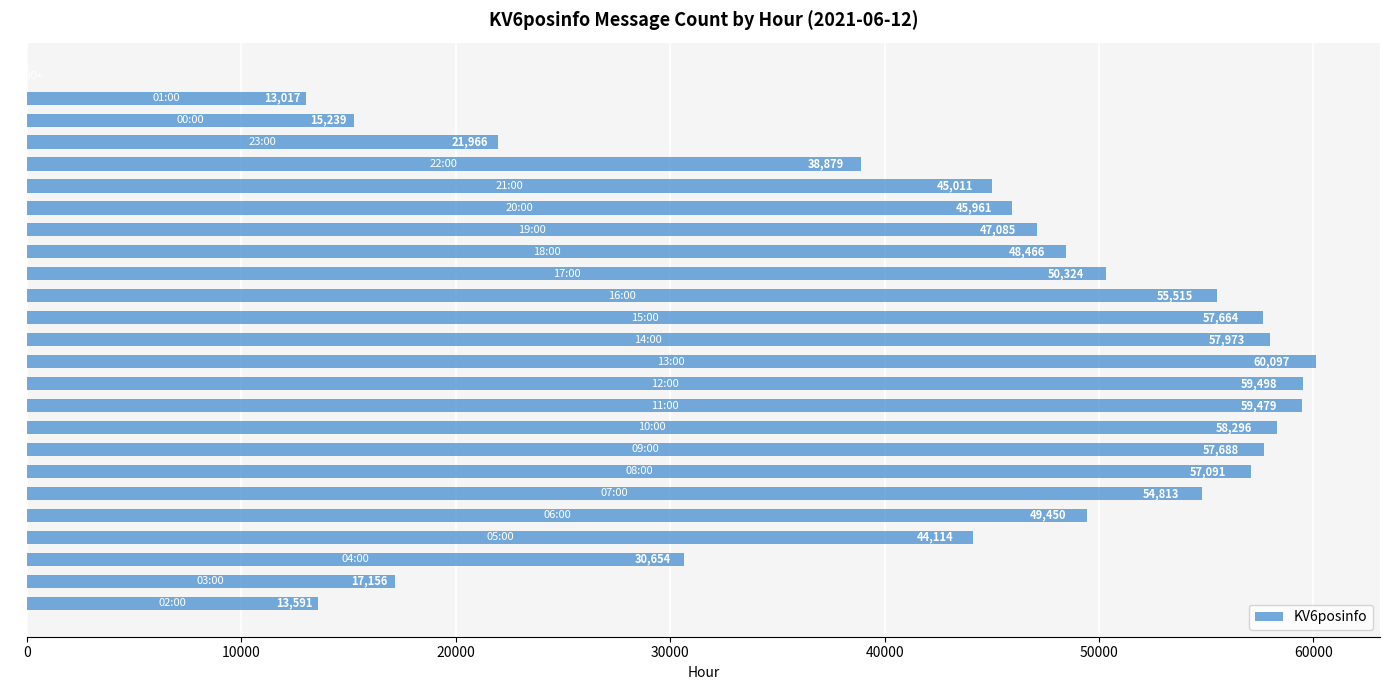

What is the sum of all values?

1059028